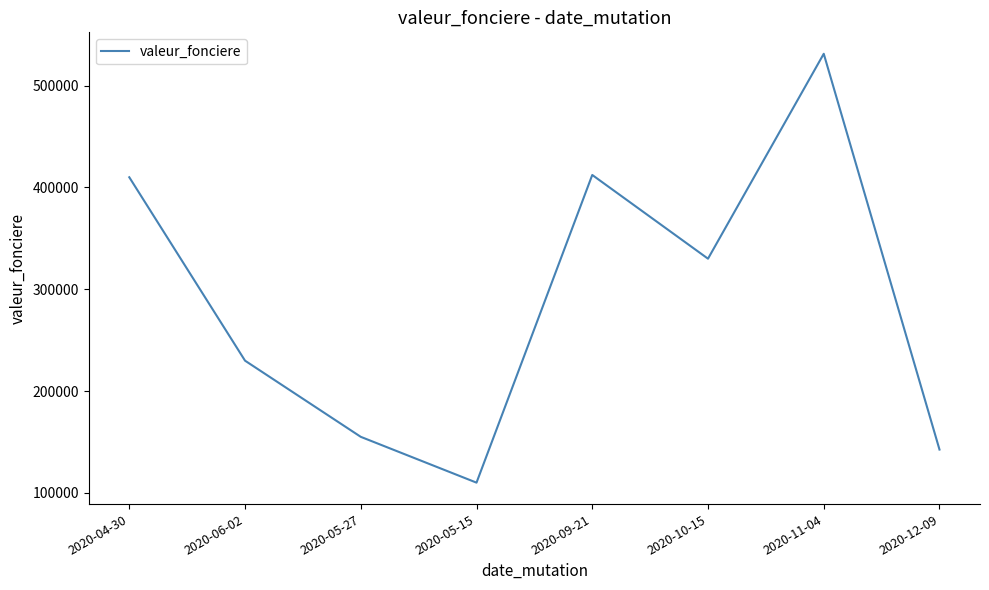

How many lines are shown in the chart?

1